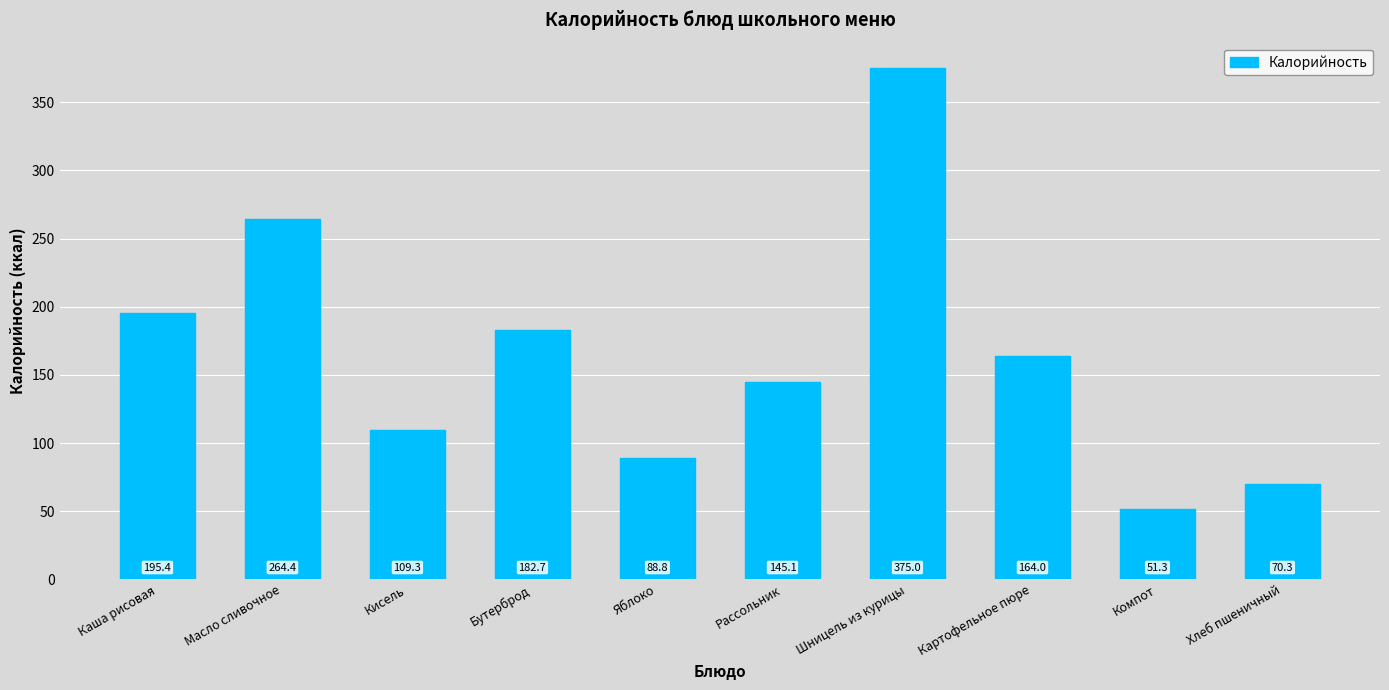

List the labels in order of value, smallest first.

Компот, Хлеб пшеничный, Яблоко, Кисель, Рассольник, Картофельное пюре, Бутерброд, Каша рисовая, Масло сливочное, Шницель из курицы